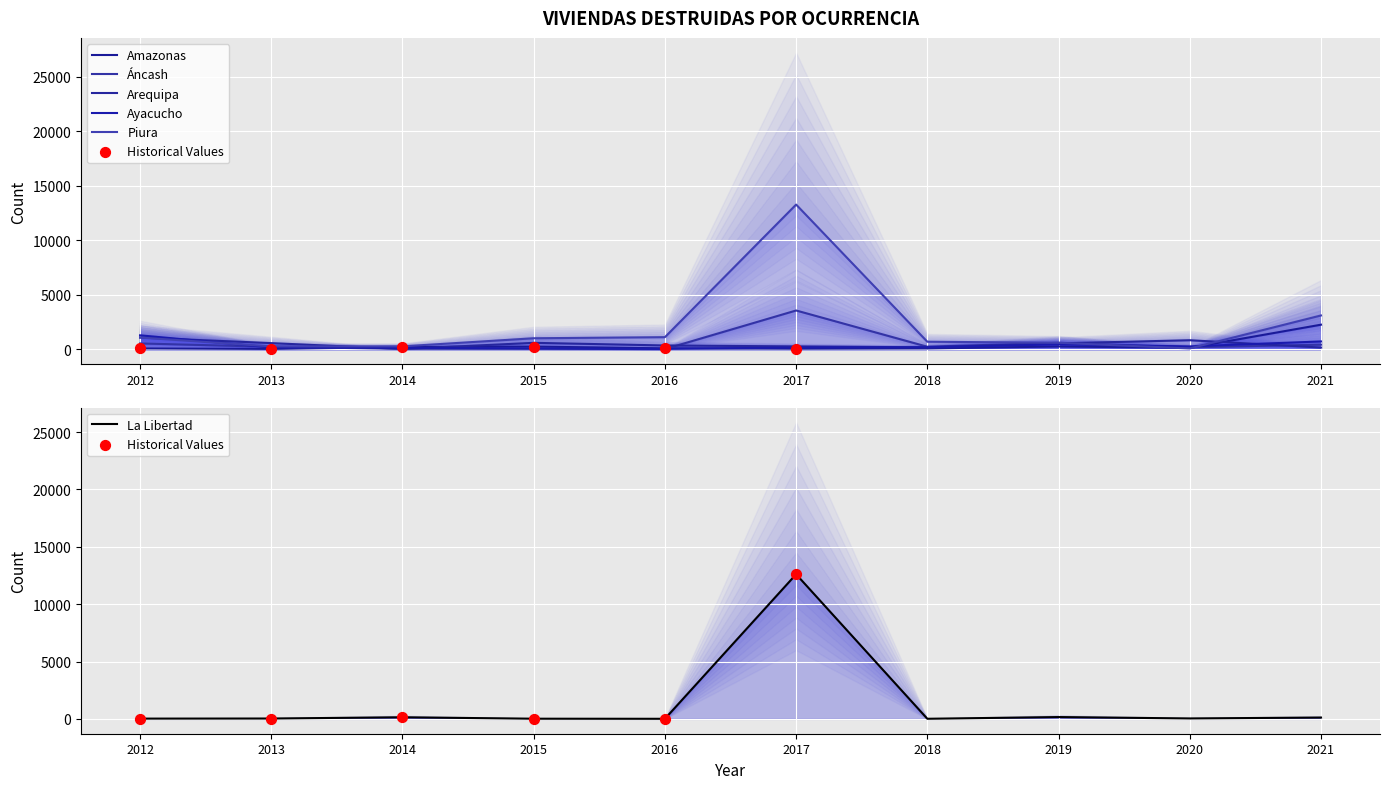

At how many categories does at least one series exceed 7847?

1